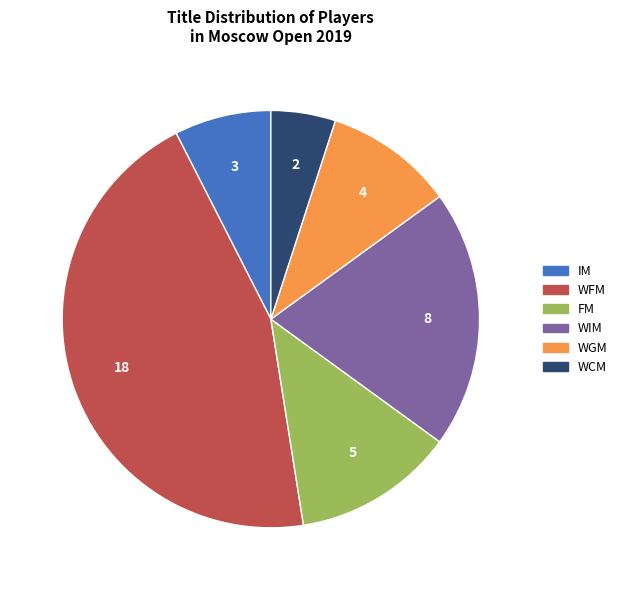

Which slice is the largest?

WFM